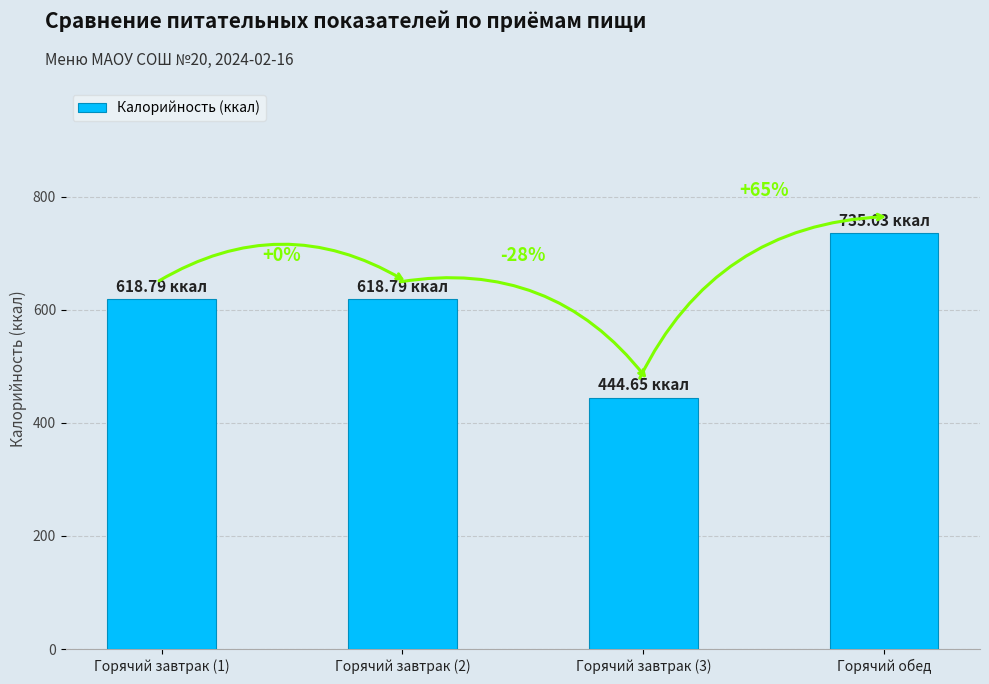

What is the average value?

604.3